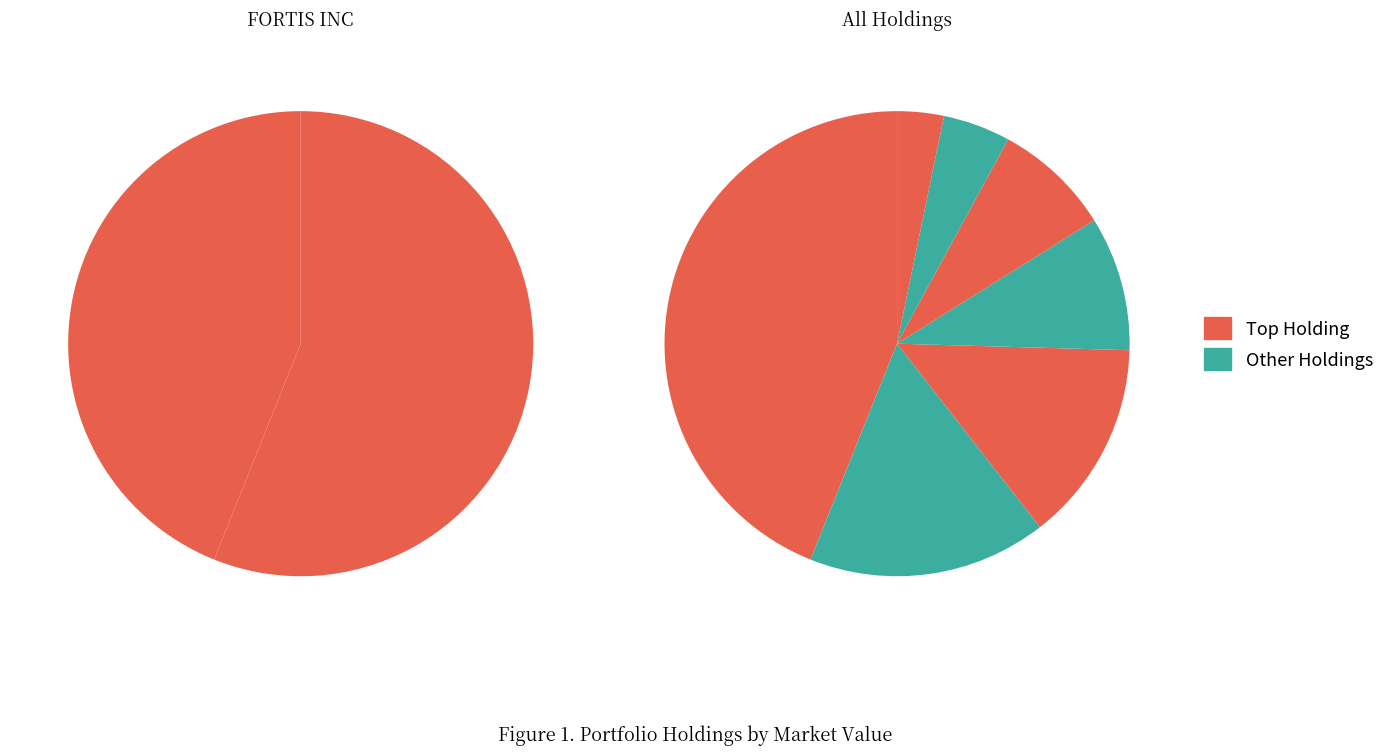

Which slice is the largest?

FORTIS INC